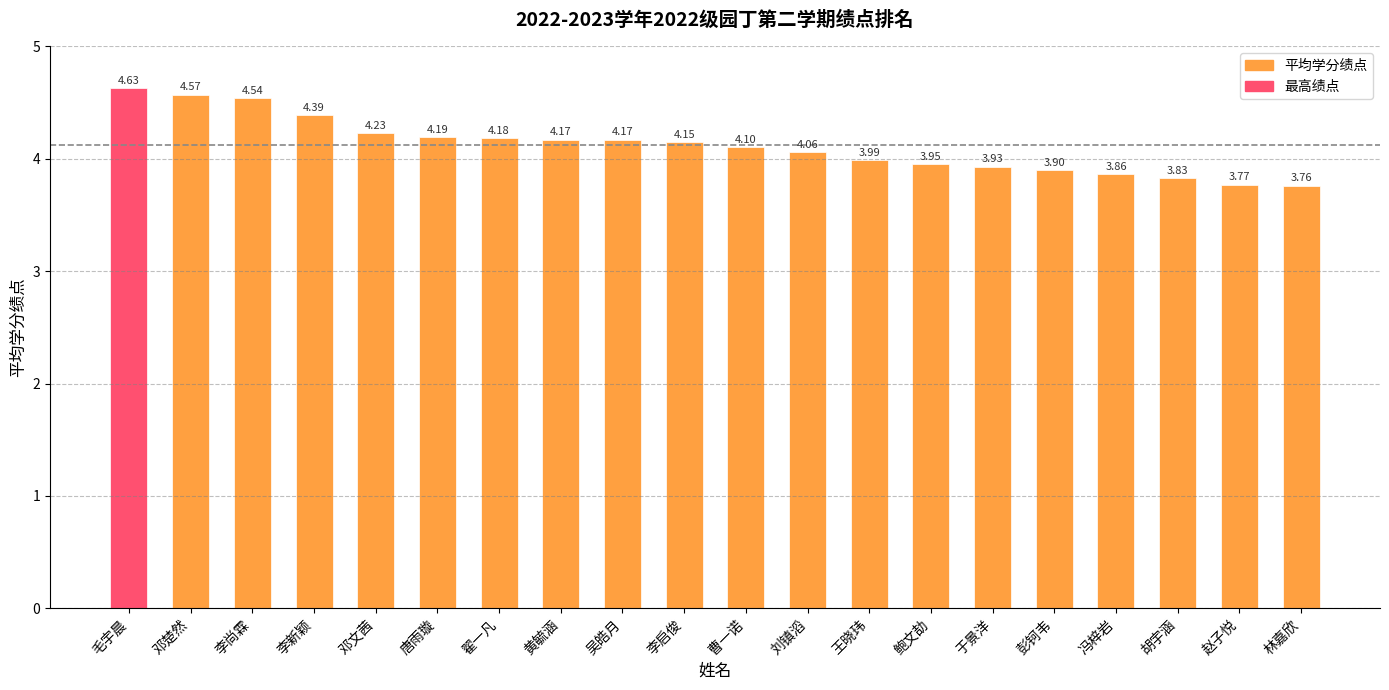

At which category does the chart reach its minimum across all series?

林嘉欣